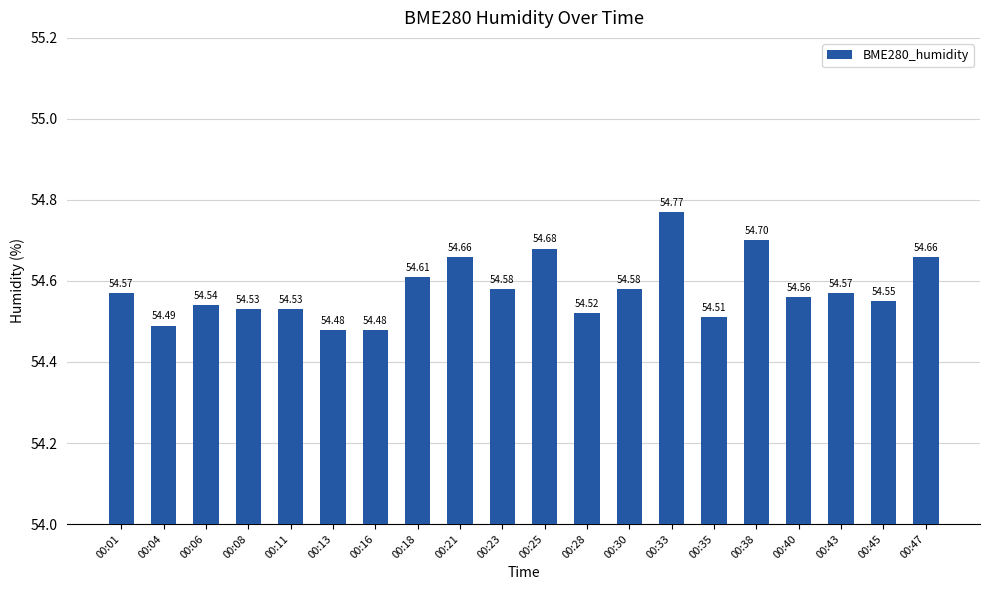

Which has a higher value, 00:13 or 00:21?

00:21